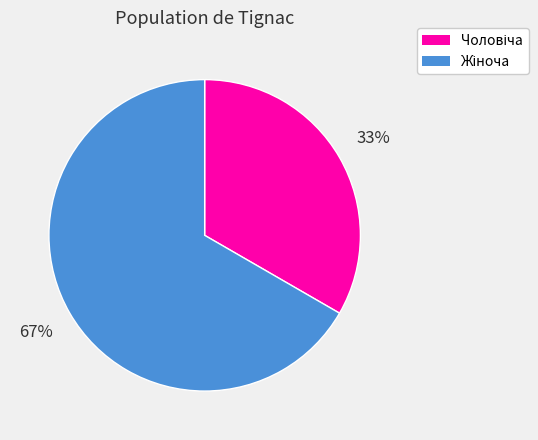

How many segments does this pie chart have?

2